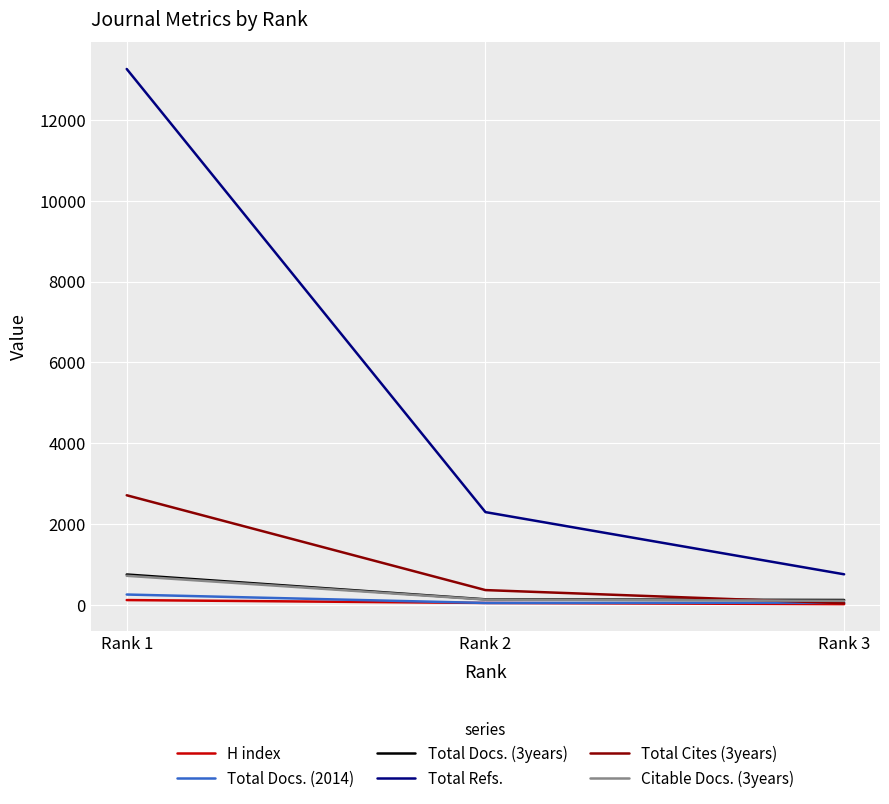

What are all the series names shown in the legend?

H index, Total Docs. (2014), Total Docs. (3years), Total Refs., Total Cites (3years), Citable Docs. (3years)